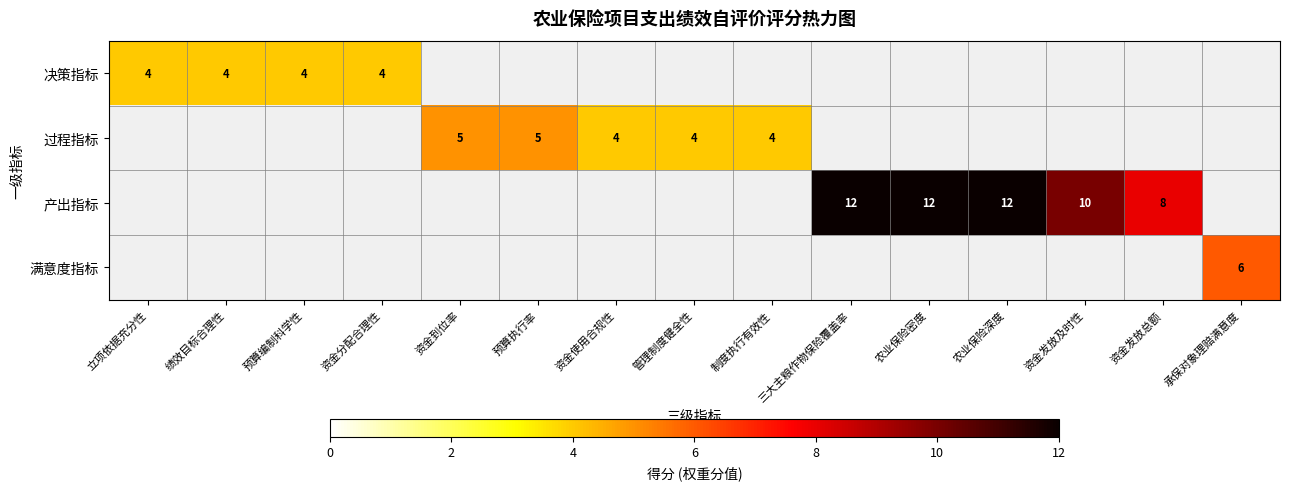

Is it true that 决策指标 equals 2 at 资金分配合理性?

False